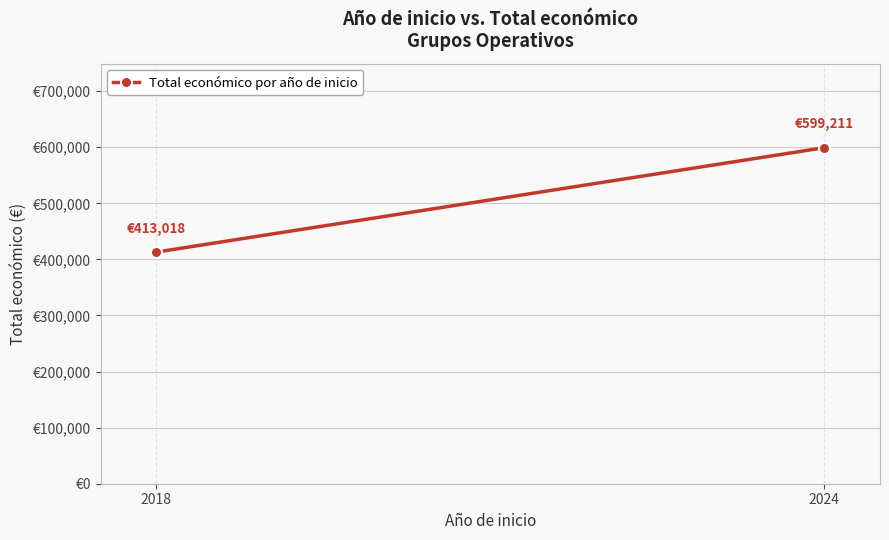

What is the value of the 2nd point from the left?

599211